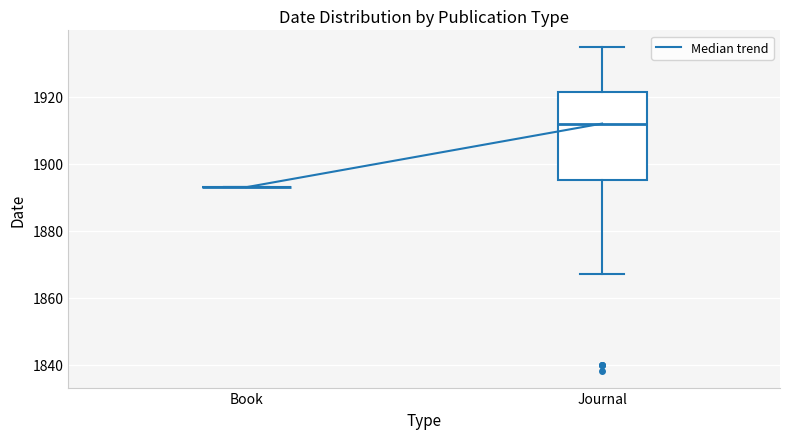

Reading left to right, transcribe this box plot: for each box, give where its median line is, the range the box spans, and where its two whiskers end, as read against the y-axis. The values are not printed on the chart, so give them approximately, as read against the axis.

Book: box collapsed to a line at 1894, whiskers 1894 to 1894
Journal: median 1912, box 1896 to 1922, whiskers 1868 to 1936